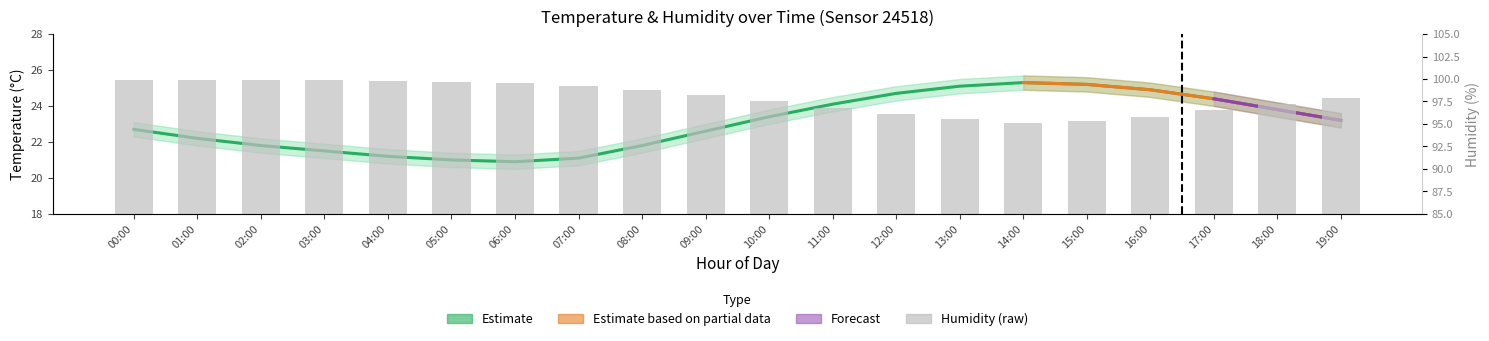

Is the value of temperature at 12:00 greater than the value of humidity at 07:00?

No